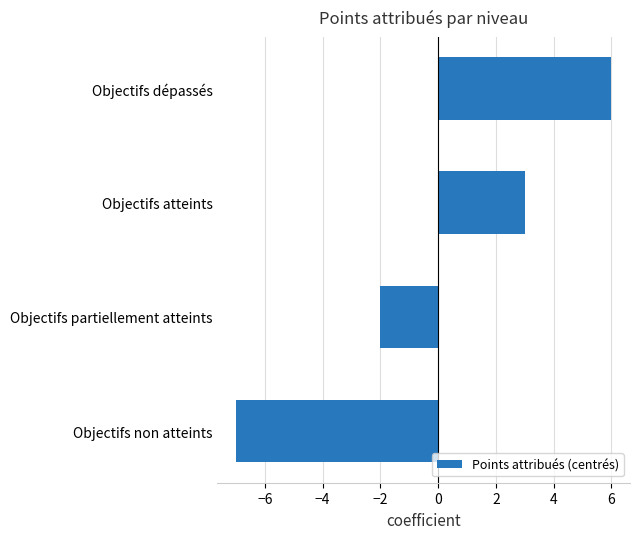

How many negative values are there?

2